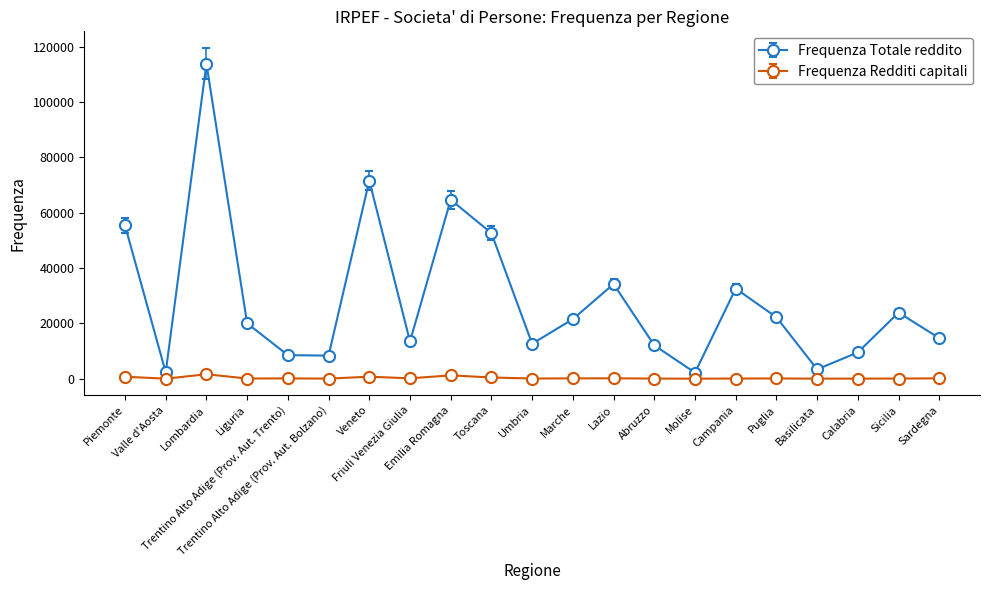

List the series in order of their overall mean, lowest first.

Frequenza Redditi capitali, Frequenza Totale reddito